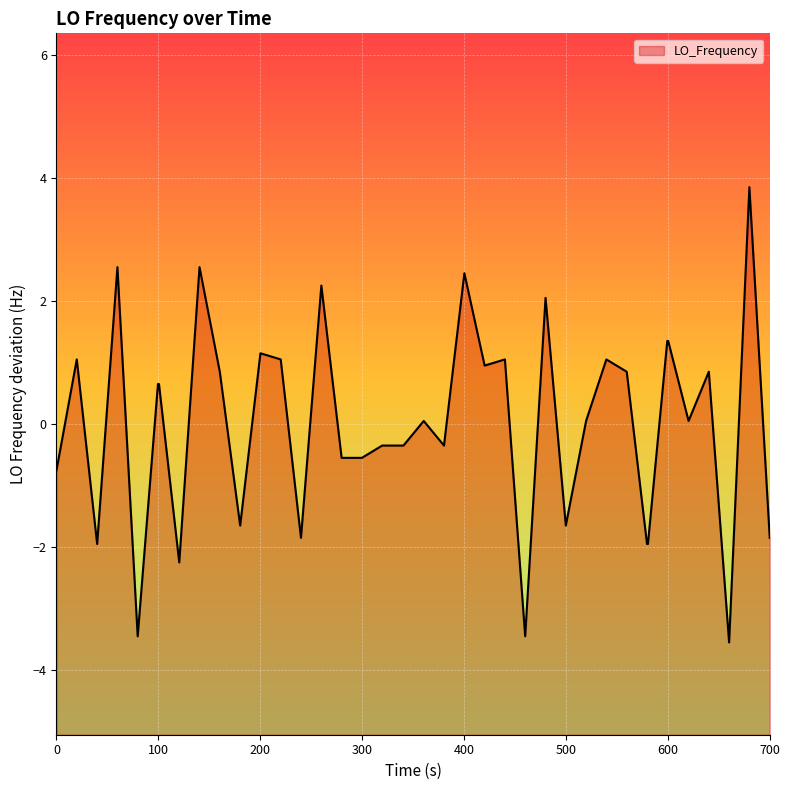

What is the minimum value shown in the chart?

-3.5